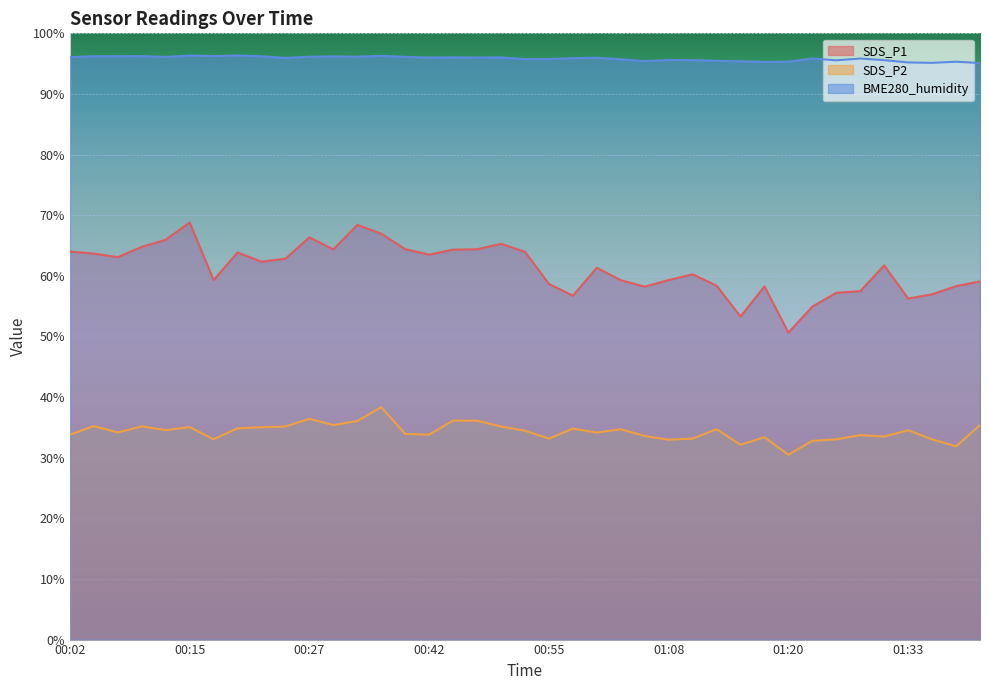

Reading left to right, extract all data points from this chart.

SDS_P1: 00:02=64.0	00:04=63.7	00:07=63.1	00:10=64.8	00:12=66.0	00:15=68.8	00:17=59.3	00:20=63.9	00:22=62.3	00:25=62.8	00:27=66.3	00:30=64.3	00:32=68.4	00:35=67.0	00:40=64.4	00:42=63.5	00:45=64.3	00:47=64.4	00:50=65.3	00:53=64.0	00:55=58.7	00:58=56.7	01:00=61.3	01:03=59.3	01:05=58.2	01:08=59.3	01:10=60.2	01:13=58.4	01:15=53.3	01:18=58.2	01:20=50.6	01:23=54.9	01:25=57.2	01:28=57.5	01:30=61.7	01:33=56.2	01:36=57.0	01:38=58.3	01:41=59.1
SDS_P2: 00:02=33.8	00:04=35.2	00:07=34.2	00:10=35.2	00:12=34.5	00:15=35.0	00:17=33.0	00:20=34.9	00:22=35.0	00:25=35.1	00:27=36.4	00:30=35.4	00:32=36.0	00:35=38.4	00:40=33.9	00:42=33.8	00:45=36.1	00:47=36.1	00:50=35.1	00:53=34.5	00:55=33.1	00:58=34.8	01:00=34.1	01:03=34.7	01:05=33.6	01:08=33.0	01:10=33.1	01:13=34.7	01:15=32.1	01:18=33.4	01:20=30.5	01:23=32.8	01:25=33.0	01:28=33.7	01:30=33.5	01:33=34.5	01:36=33.0	01:38=31.9	01:41=35.4
BME280_humidity: 00:02=96.1	00:04=96.2	00:07=96.2	00:10=96.2	00:12=96.1	00:15=96.3	00:17=96.2	00:20=96.3	00:22=96.2	00:25=95.9	00:27=96.1	00:30=96.2	00:32=96.1	00:35=96.3	00:40=96.1	00:42=96.0	00:45=96.0	00:47=96.0	00:50=96.0	00:53=95.8	00:55=95.8	00:58=95.9	01:00=96.0	01:03=95.7	01:05=95.4	01:08=95.6	01:10=95.6	01:13=95.5	01:15=95.4	01:18=95.3	01:20=95.3	01:23=95.8	01:25=95.5	01:28=95.8	01:30=95.6	01:33=95.2	01:36=95.1	01:38=95.3	01:41=95.1